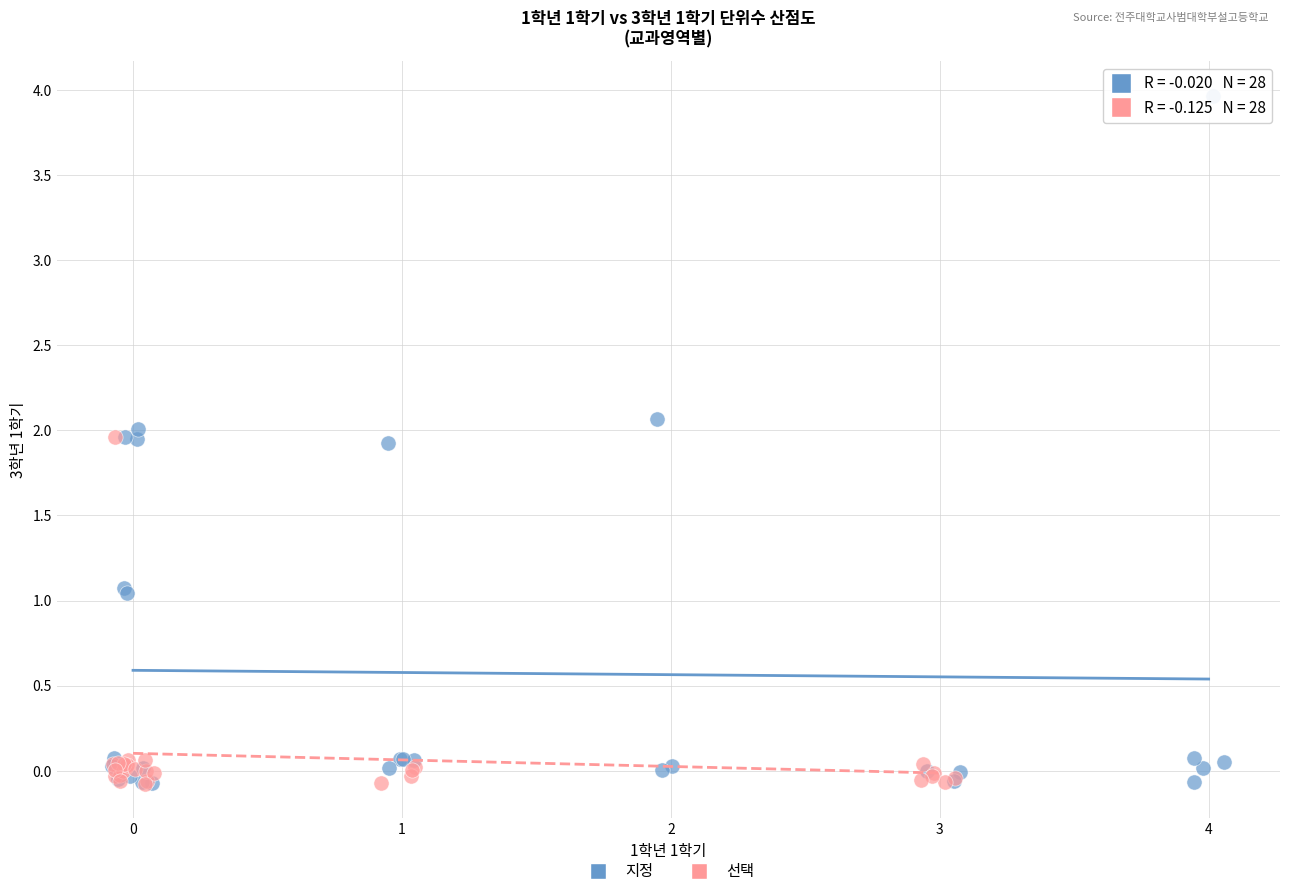

Which series contains the highest Y value?

지정